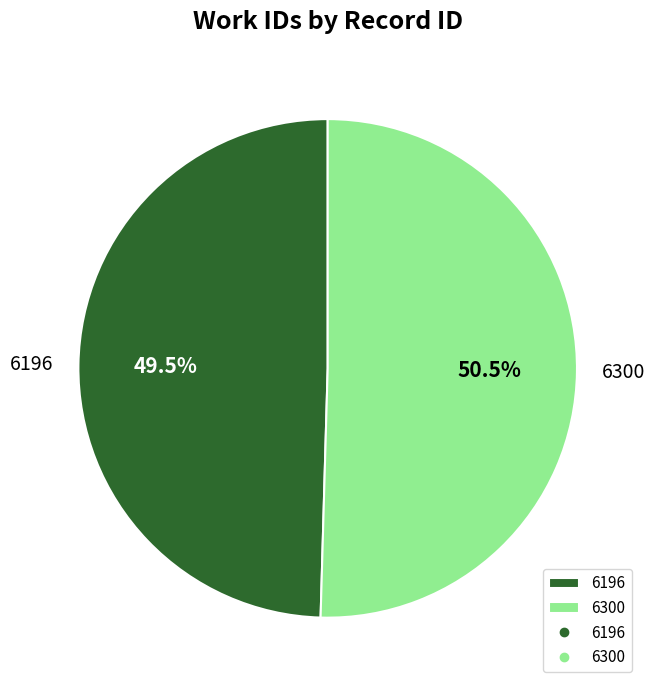

Approximately how many times larger is the value at 6196 compared to 6300?

1.0